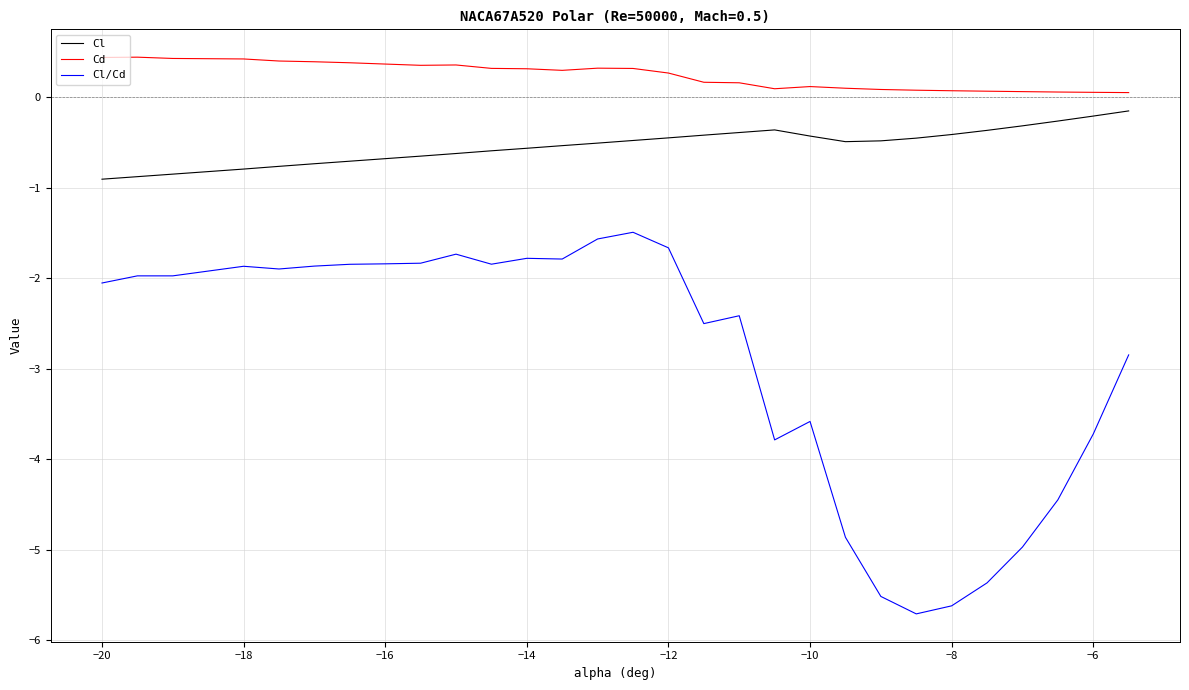

In Cl, how many points are lower than both neighbors (excluding endpoints)?

1